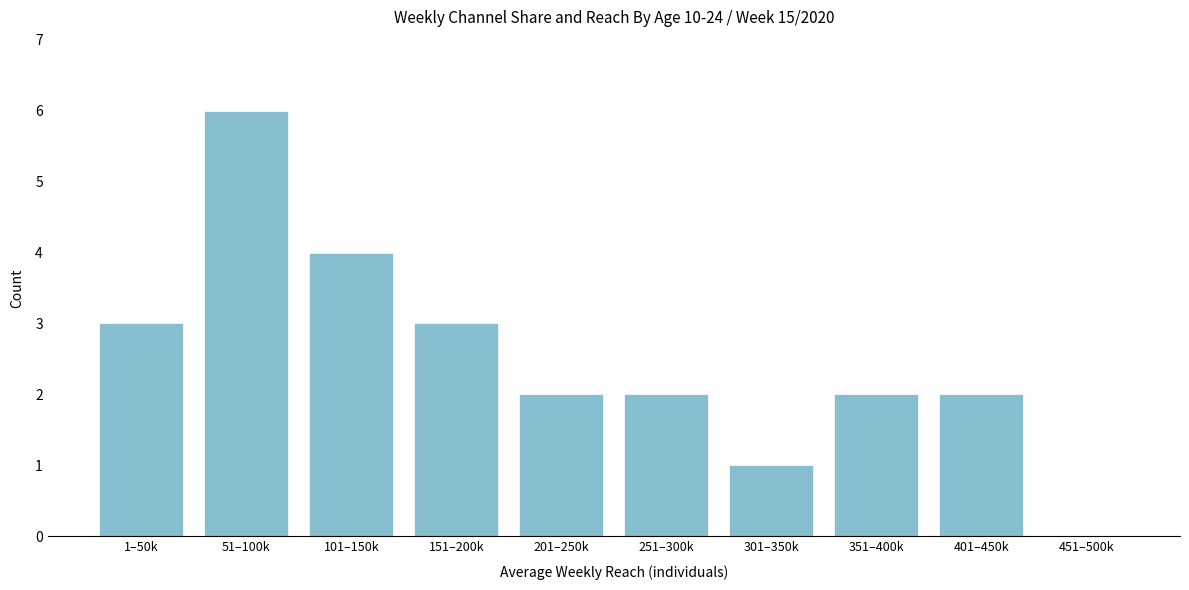

Reading left to right, extract all data points from this chart.

1–50k=3	51–100k=6	101–150k=4	151–200k=3	201–250k=2	251–300k=2	301–350k=1	351–400k=2	401–450k=2	451–500k=0